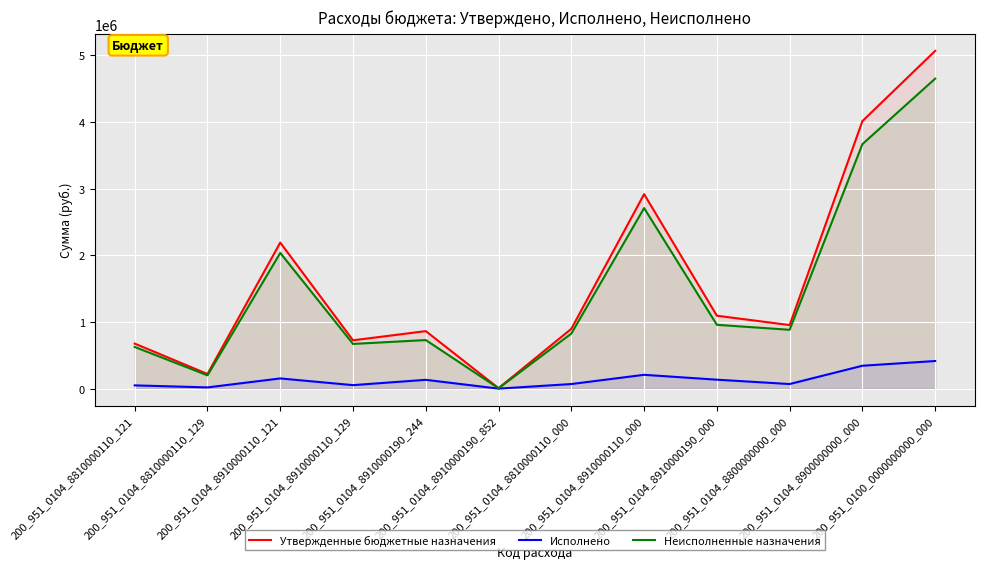

Which series has the largest range (max minus min)?

Утвержденные бюджетные назначения